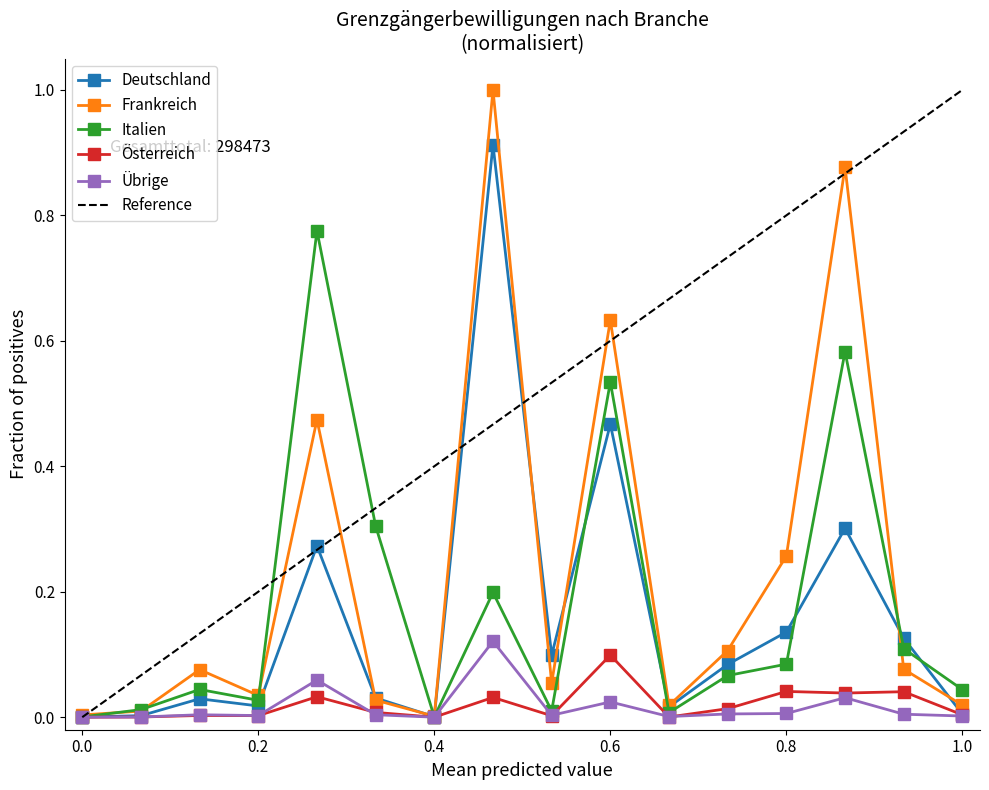

In Frankreich, how many points are higher than both neighbors (excluding endpoints)?

5